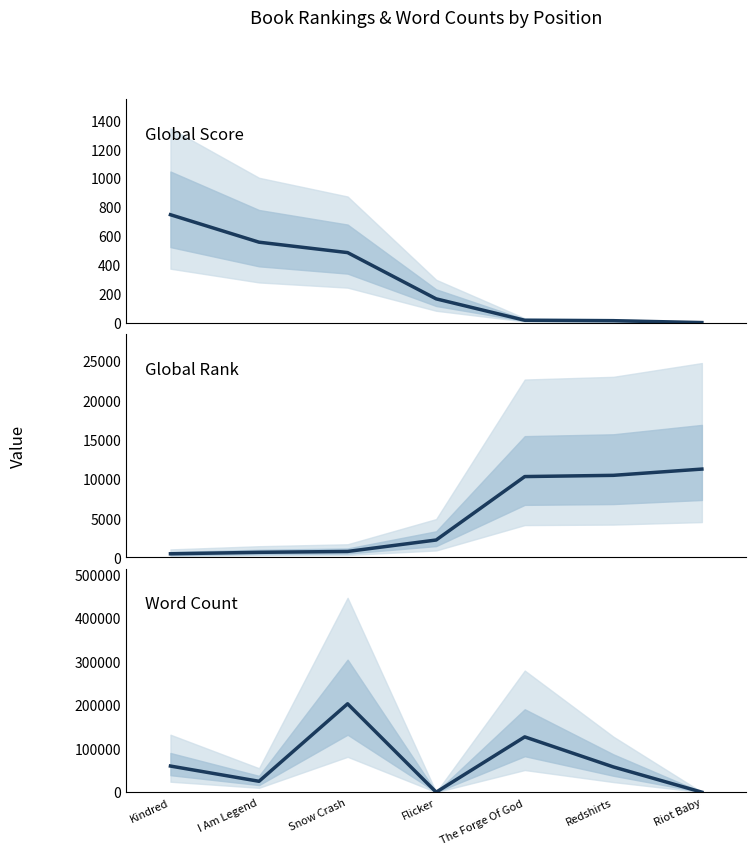

Which series ends up on top after the final intersection of Global Score and Global Rank?

Global Rank